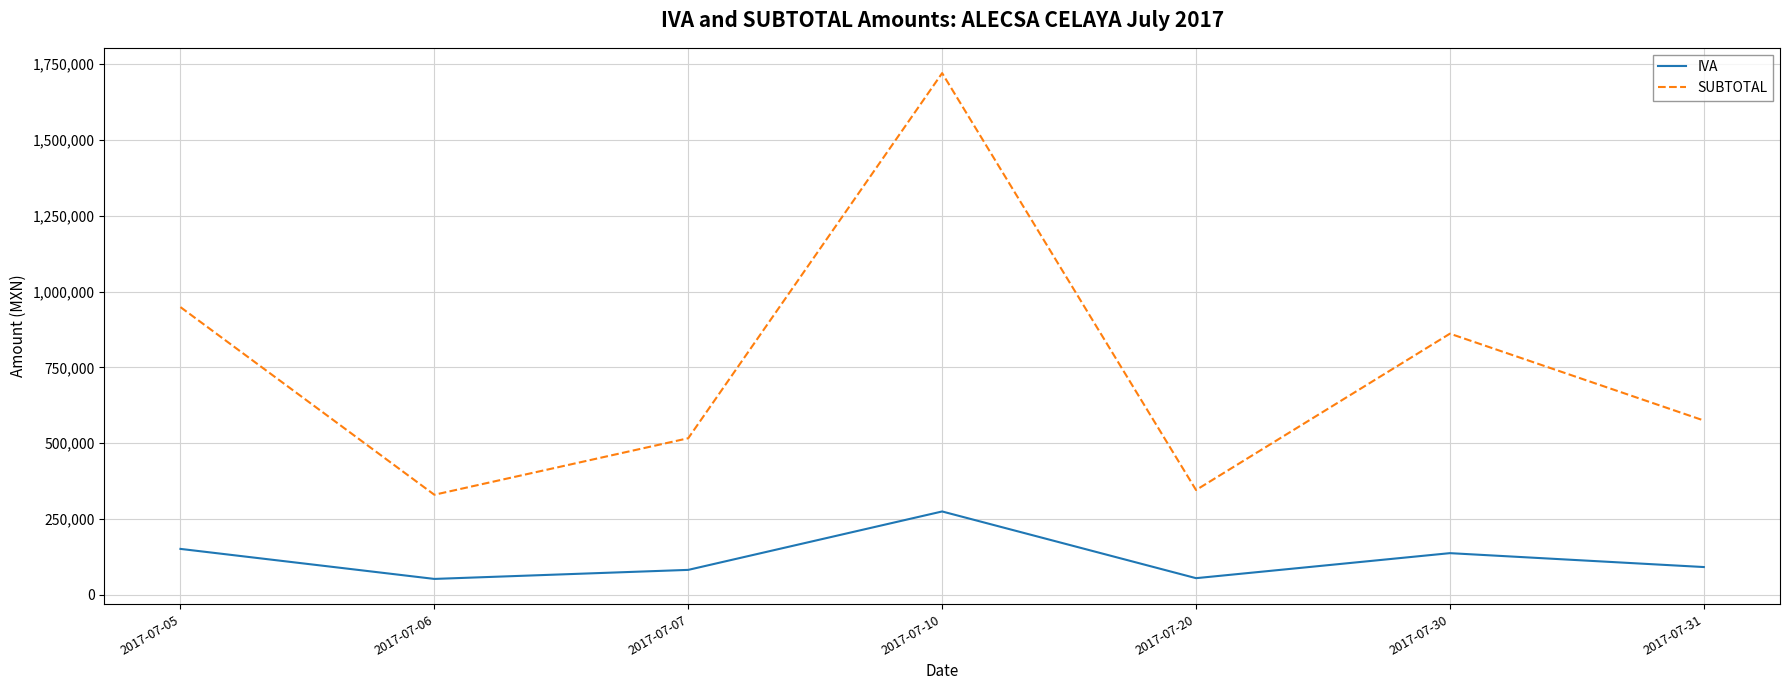

The value of SUBTOTAL at 2017-07-31 is 575020.1. True or false?

True